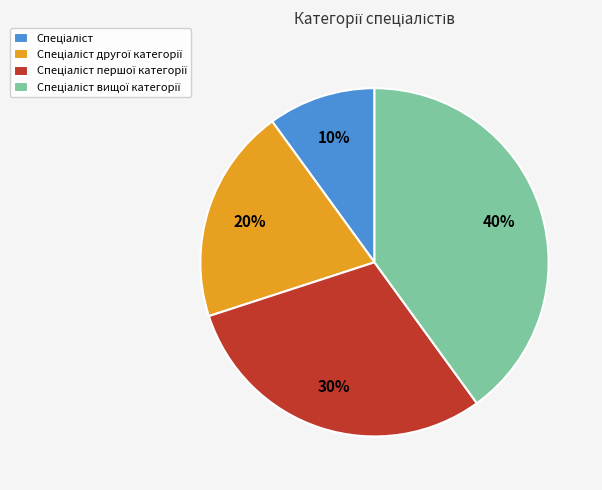

Is there any slice that represents more than half of the pie?

No